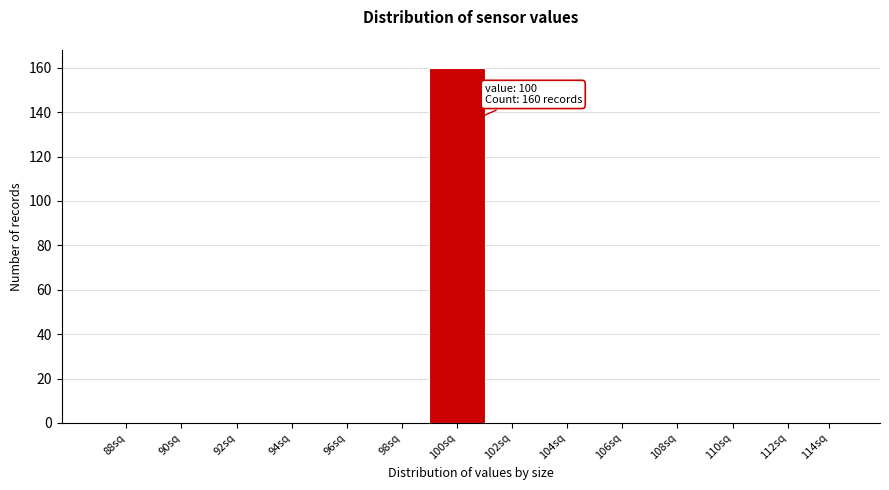

Reading left to right, transcribe all the data shown in this chart.

88sq=0	90sq=0	92sq=0	94sq=0	96sq=0	98sq=0	100sq=160	102sq=0	104sq=0	106sq=0	108sq=0	110sq=0	112sq=0	114sq=0